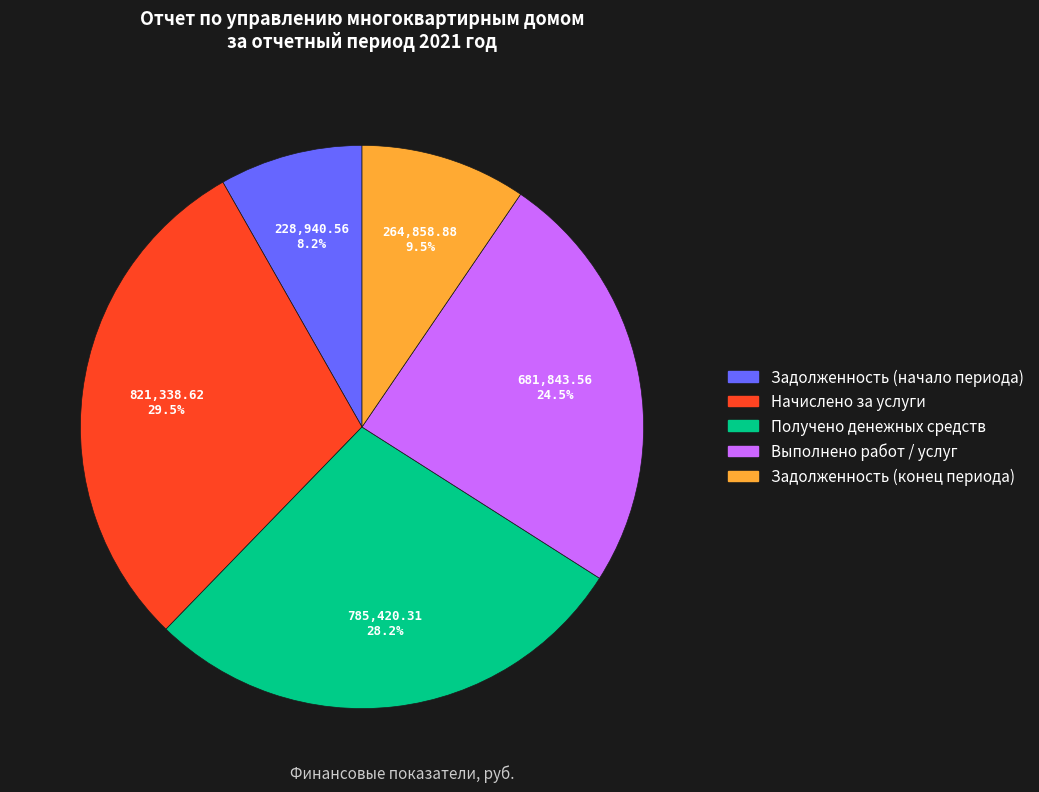

How many slices are in this pie chart?

5